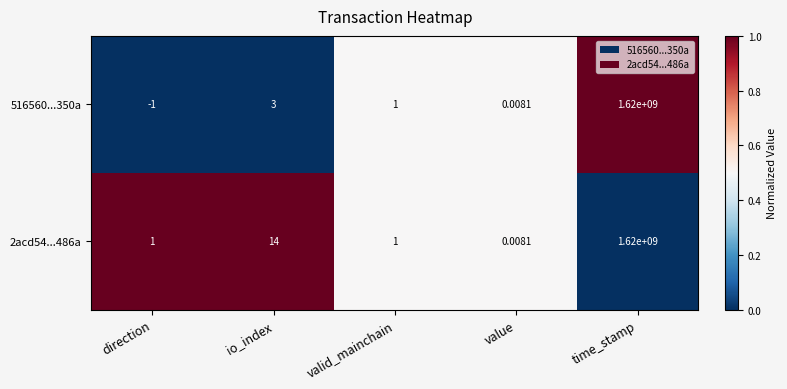

Where is 2acd54...486a nearest to the value 810000000?

io_index